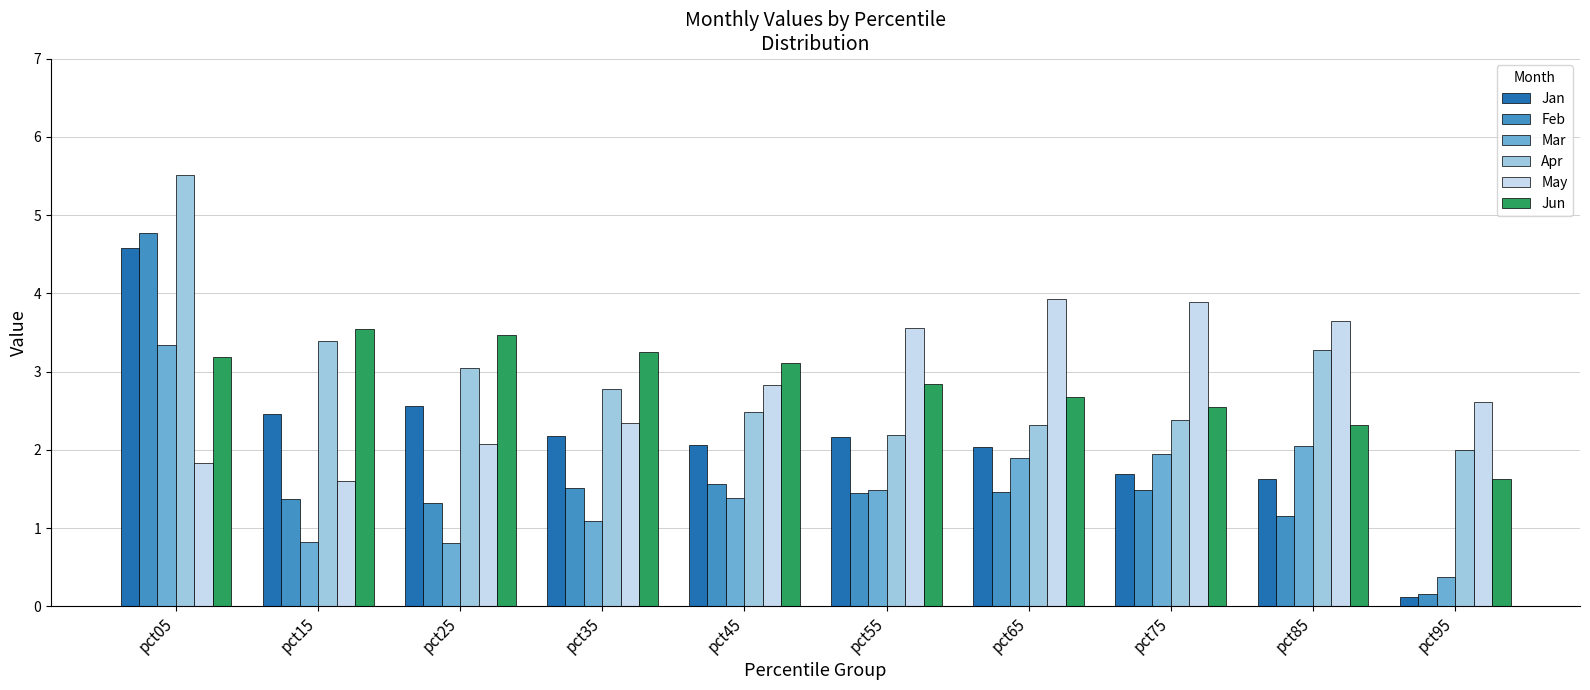

What is the sum of the May values at pct45 and pct25?

4.9